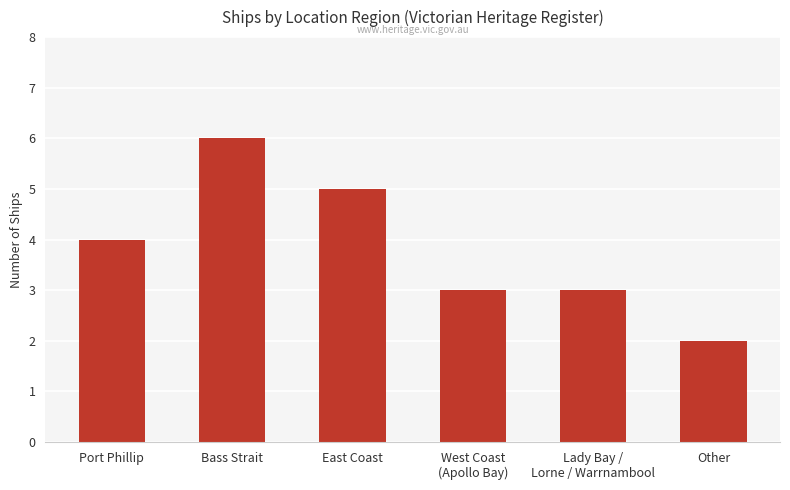

How many distinct data groups are displayed?

1